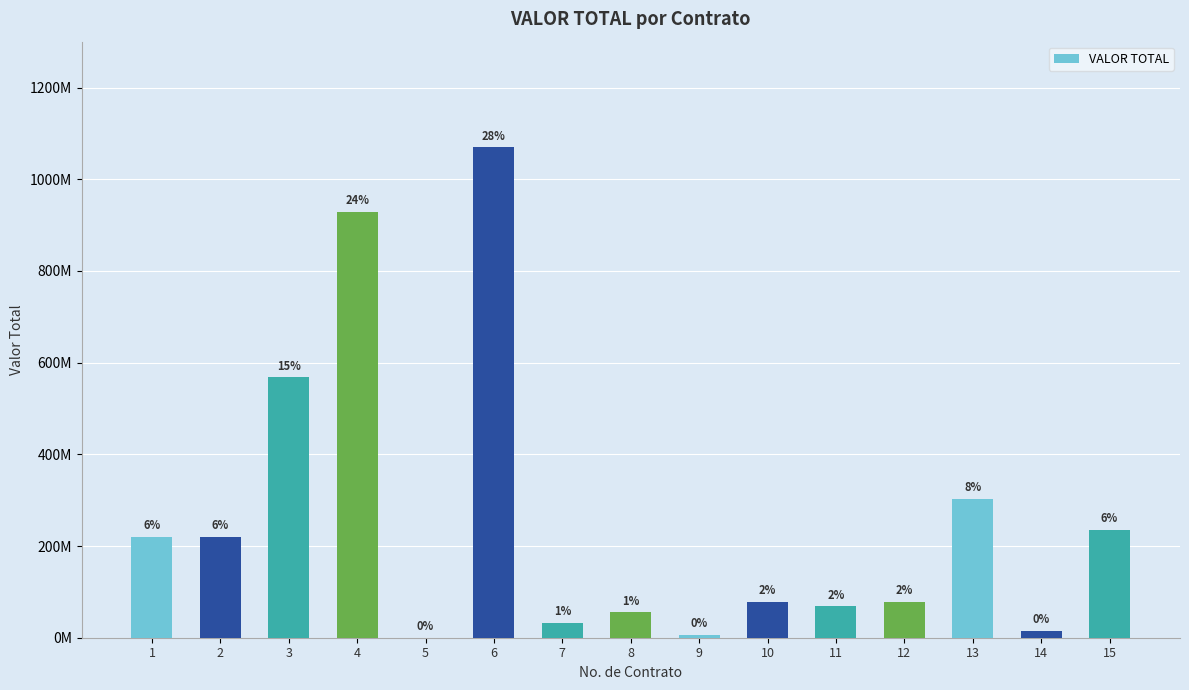

What is the change in value from 6 to 8?

-1013584177.8